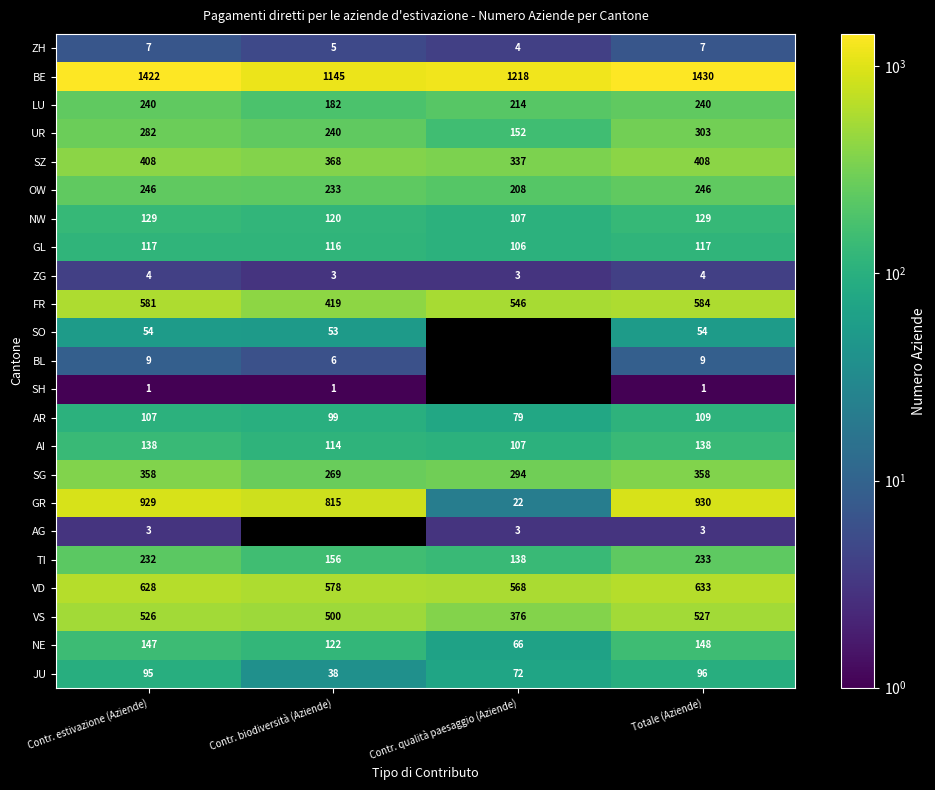

What is the greatest value displayed?

1430